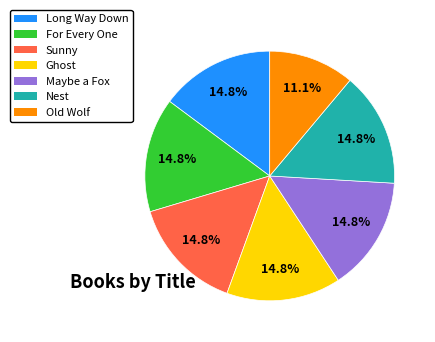

Approximately how many times larger is the value at Ghost compared to Sunny?

1.0